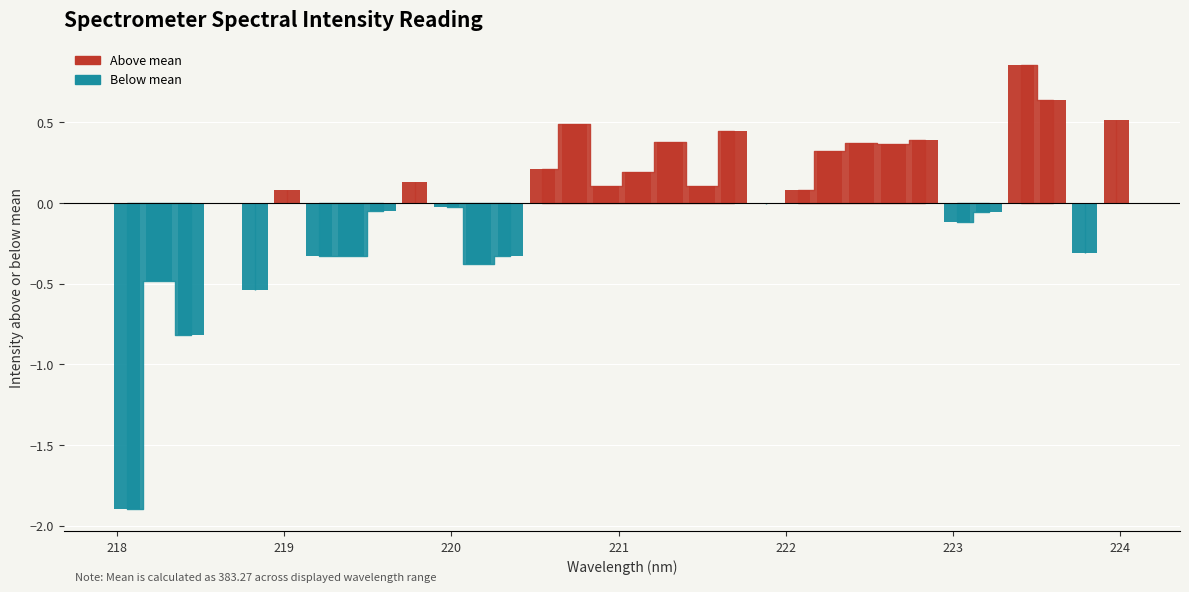

List the labels in order of value, smallest first.

218.0596, 218.442, 218.8244, 218.2508, 220.1623, 219.2067, 220.3533, 219.3979, 223.7895, 223.0264, 223.2172, 219.589, 219.9712, 221.8812, 218.6332, 222.0721, 219.0156, 220.9264, 221.4993, 219.7801, 221.1174, 220.5444, 222.263, 222.6447, 222.4538, 221.3083, 222.8355, 221.6902, 220.7354, 223.9802, 223.5987, 223.408